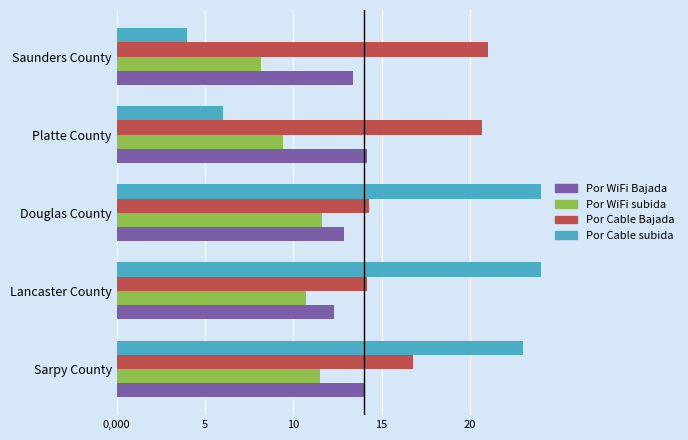

What position from the left is Saunders County?

5